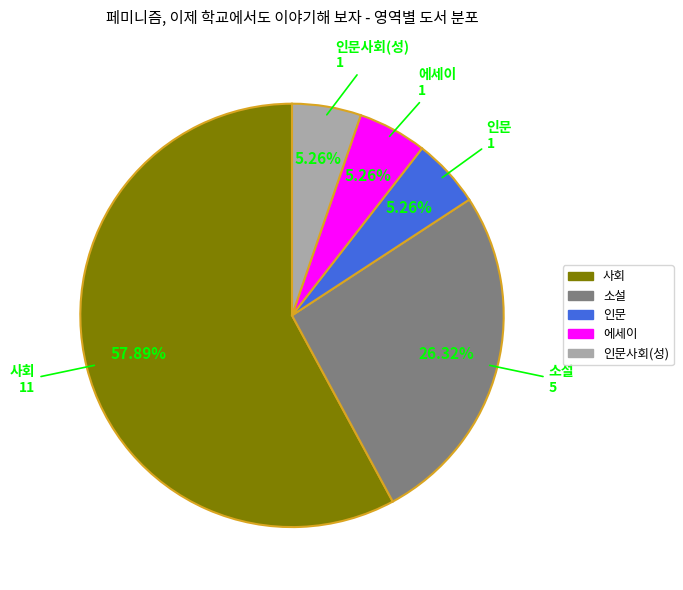

How many segments does this pie chart have?

5